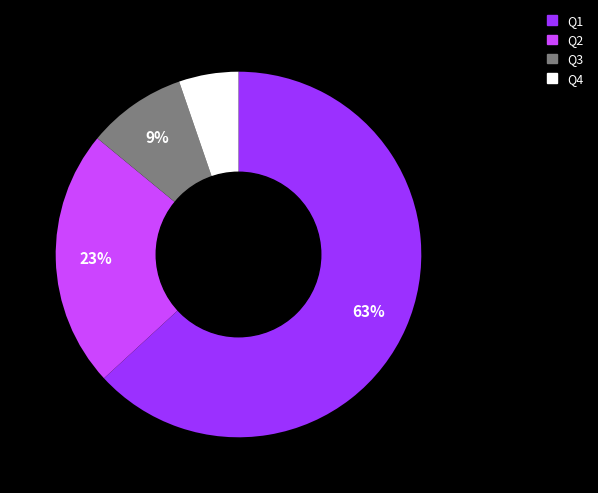

Which slice is the smallest?

Q4